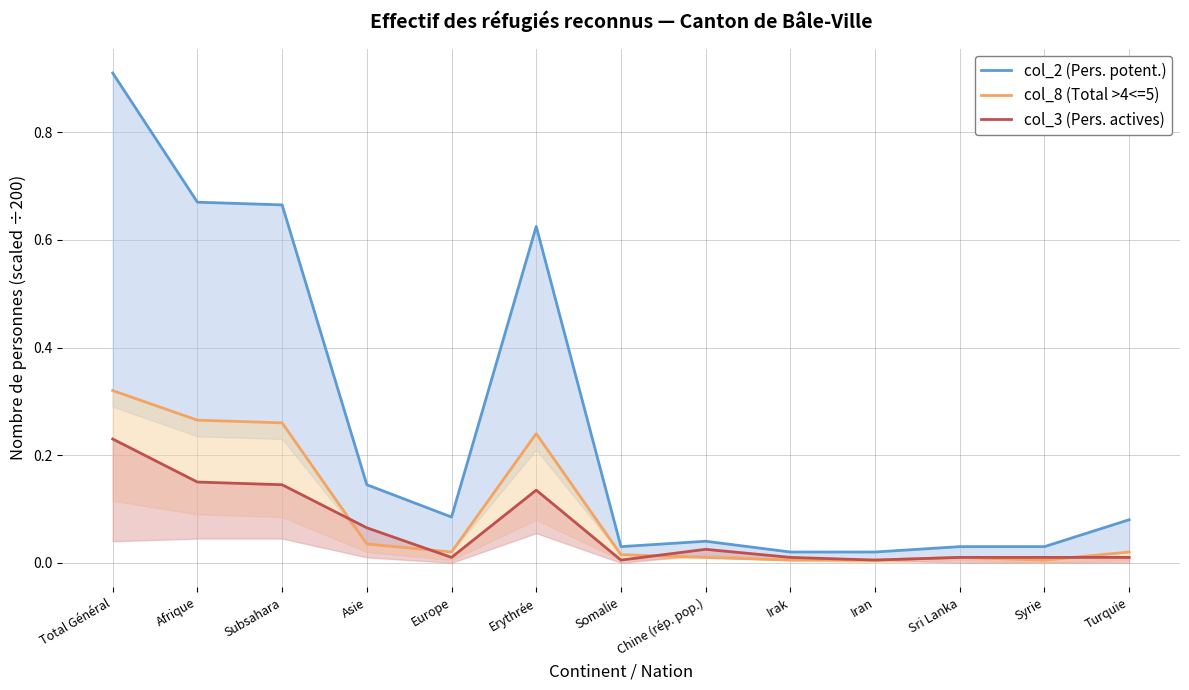

At Syrie, list the series in order from smallest to largest.

col_8 (Total >4<=5), col_3 (Pers. actives), col_2 (Pers. potent.)